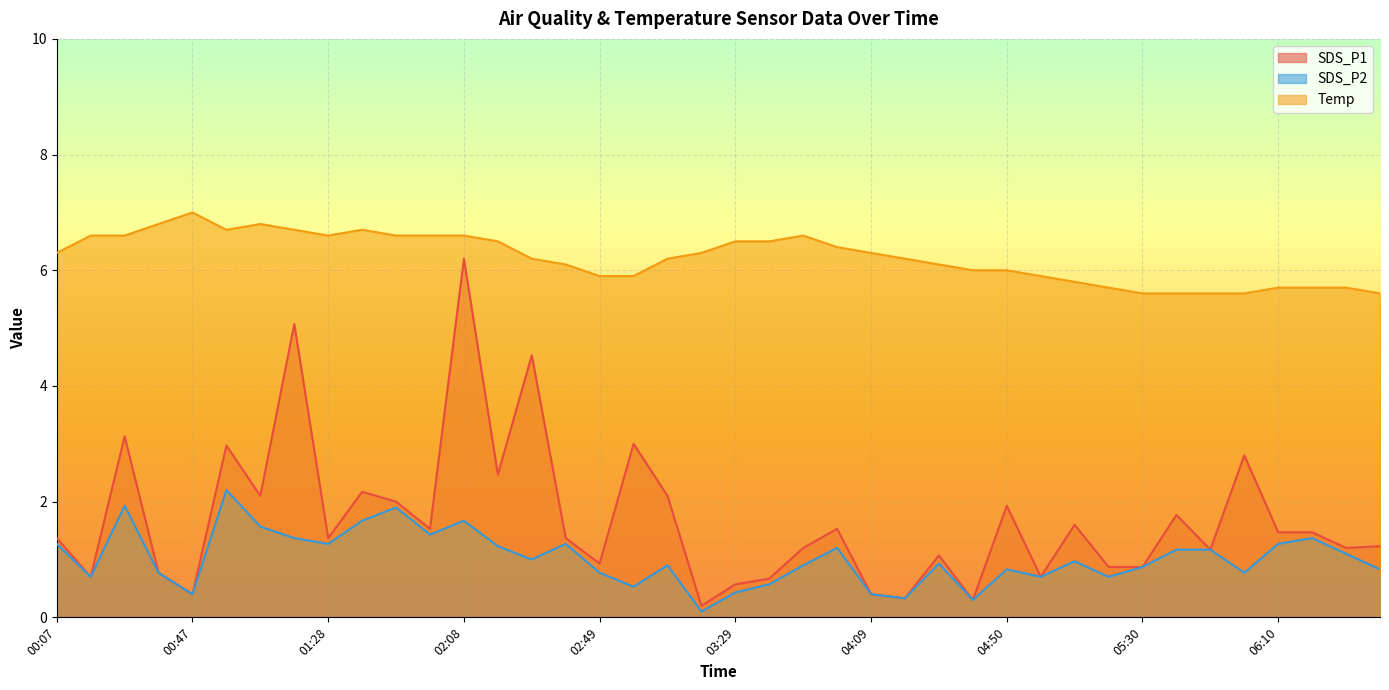

How many interior local valleys does the SDS_P1 series have?

13